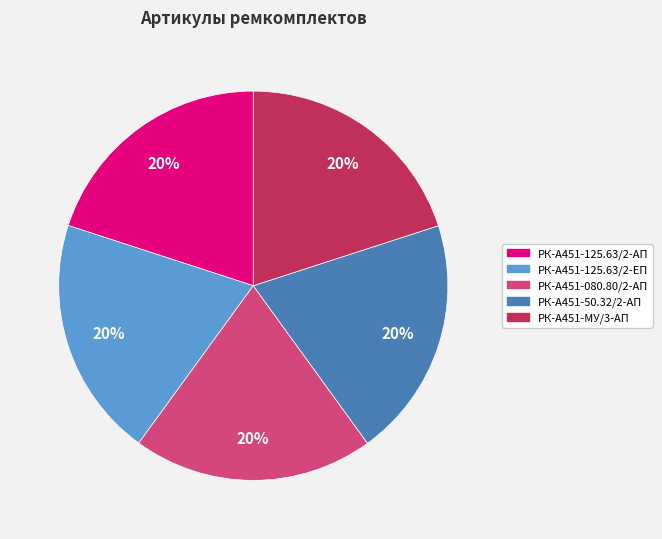

Count the number of slices in the pie.

5